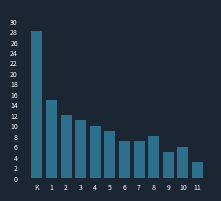

Reading left to right, what are all the values shown in this chart?

28	15	12	11	10	9	7	7	8	5	6	3